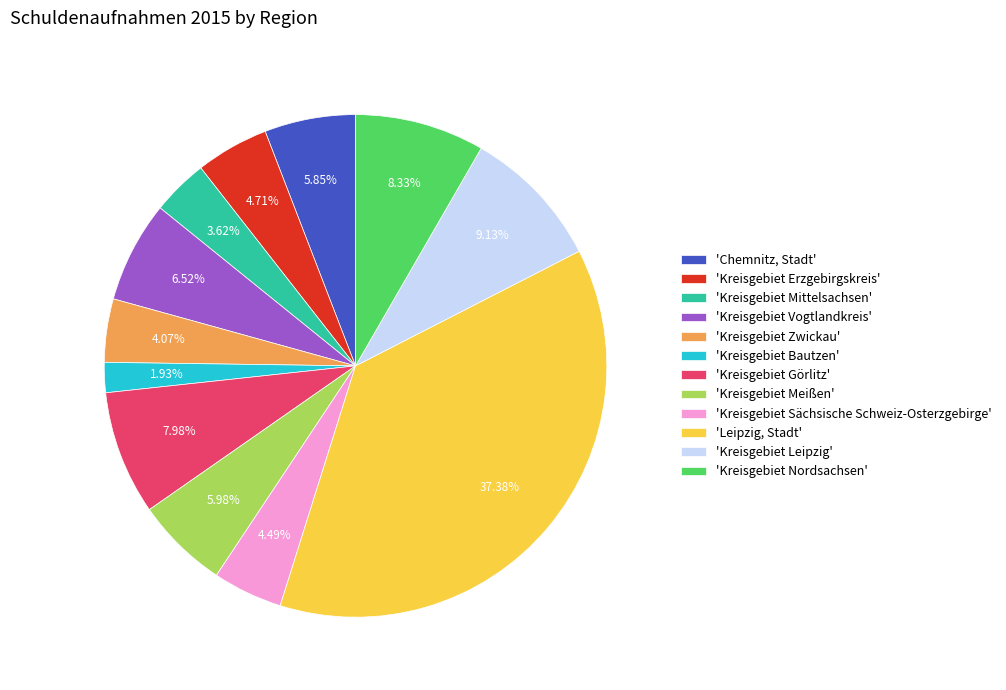

Is the sum of 'Kreisgebiet Nordsachsen' and 'Kreisgebiet Görlitz' greater than half?

No